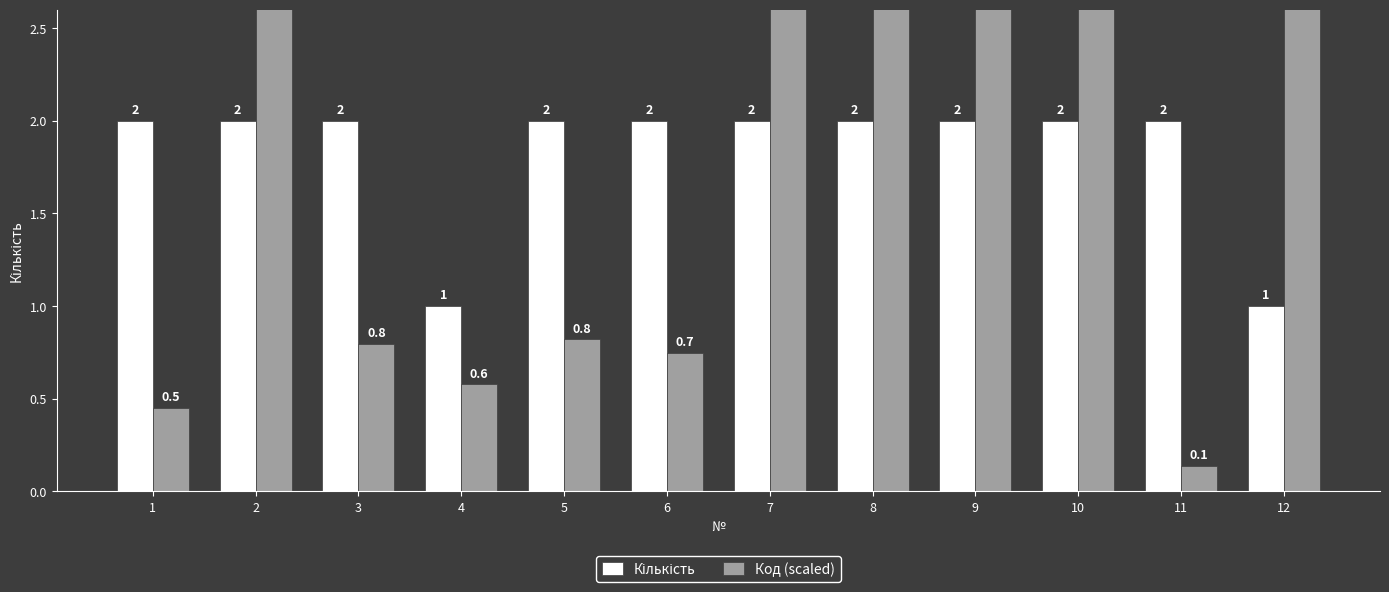

What is the value of the Код (scaled) bar at the 3rd from the left?

0.8